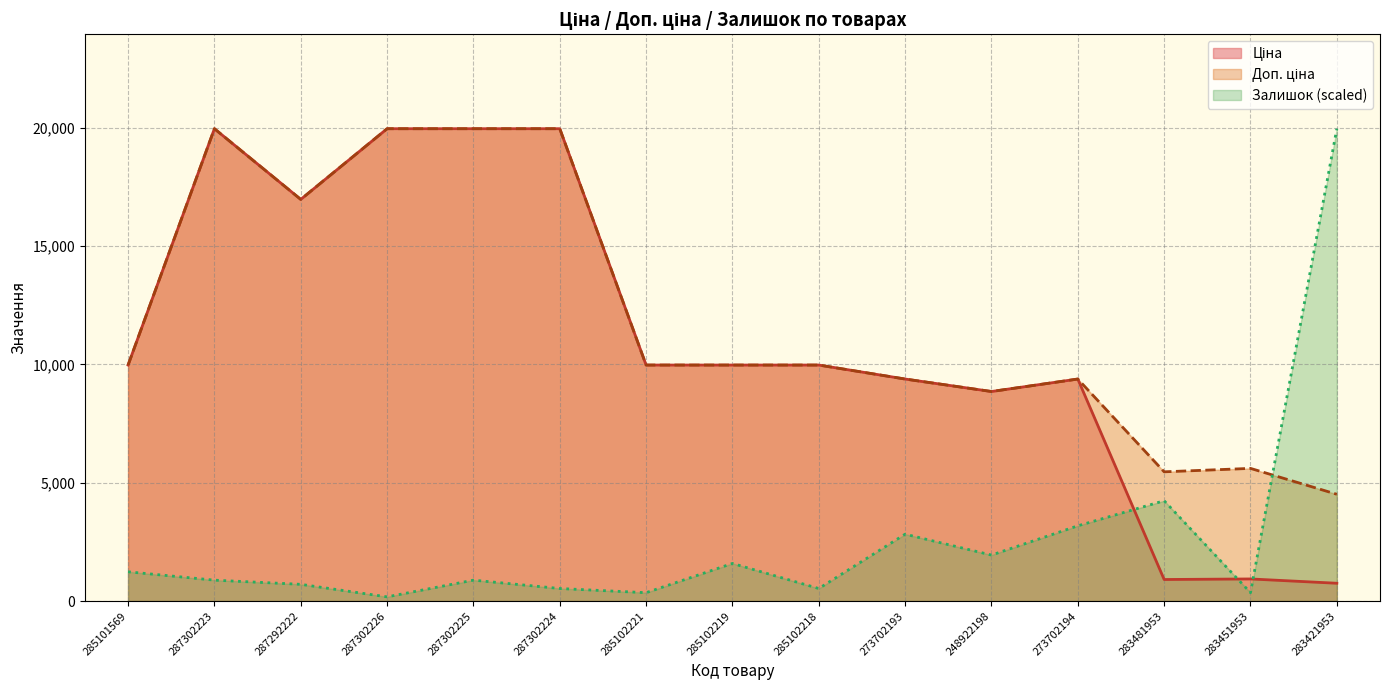

What is the highest value of the Ціна series?

19964.2